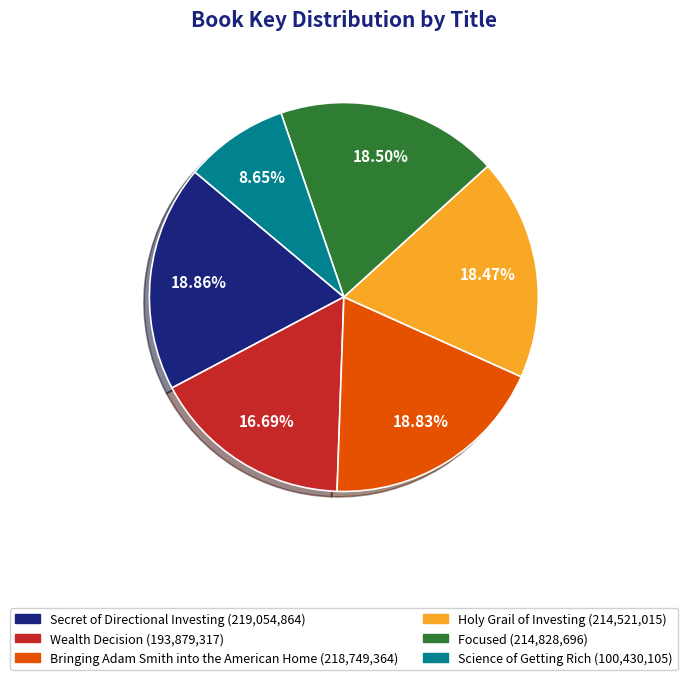

What is the smallest slice in the pie chart?

Science of Getting Rich